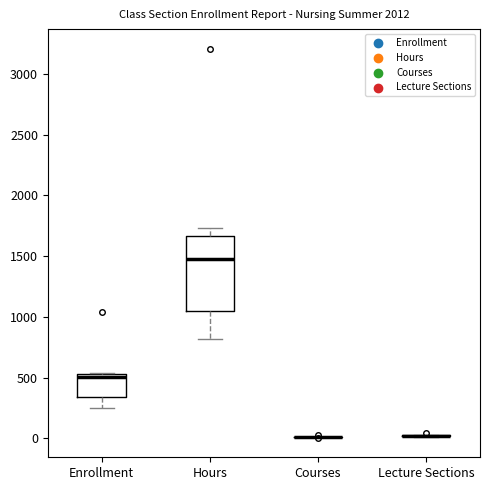

Comparing the boxes themselves (not the whiskers), which one is the tallest?

Hours